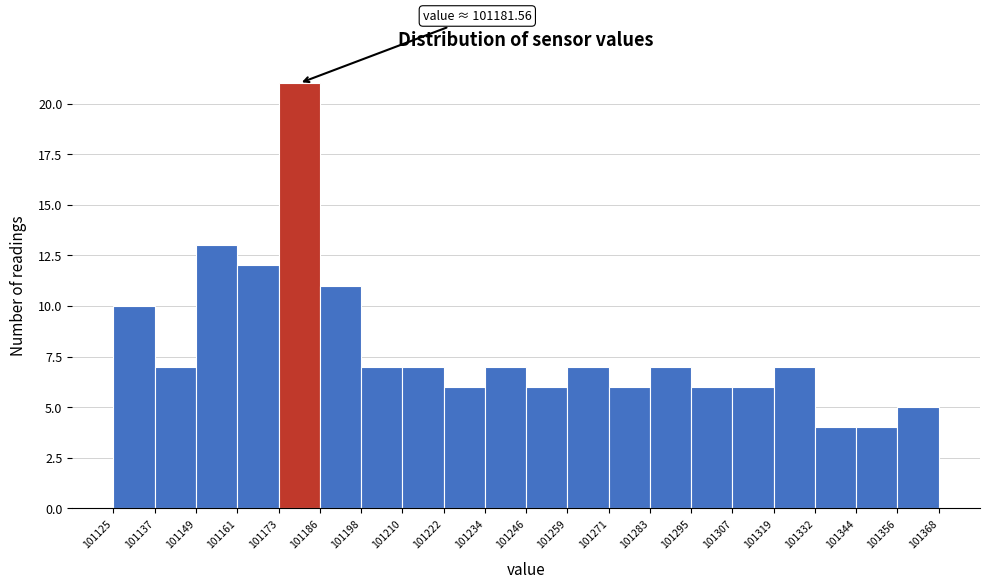

Which range on the x-axis has the tallest bar?

101173 to 101186